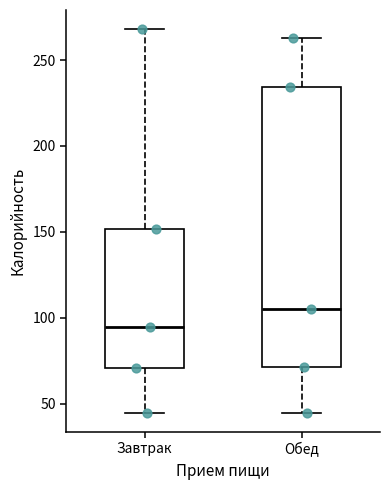

Comparing the boxes themselves (not the whiskers), which one is the tallest?

Обед